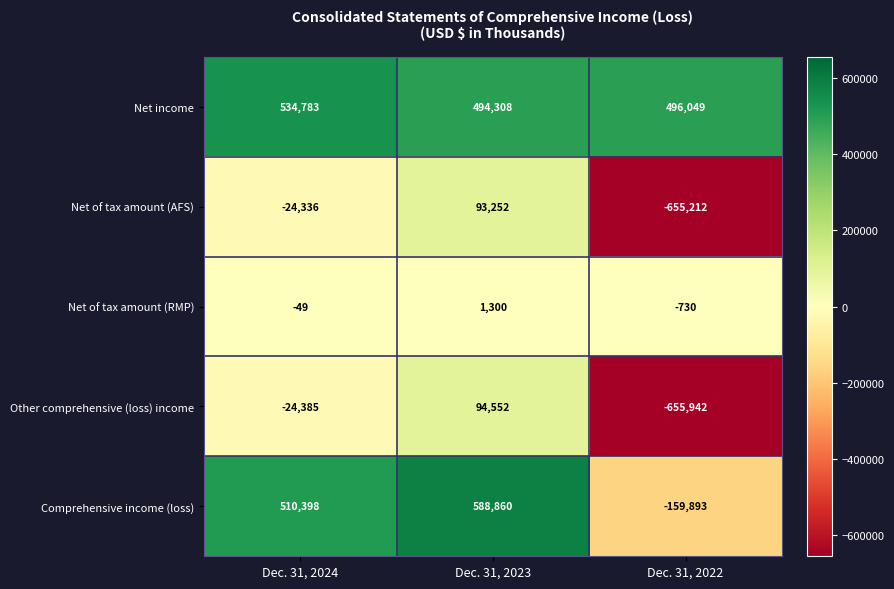

Where is Net income nearest to the value 514545?

Dec. 31, 2022